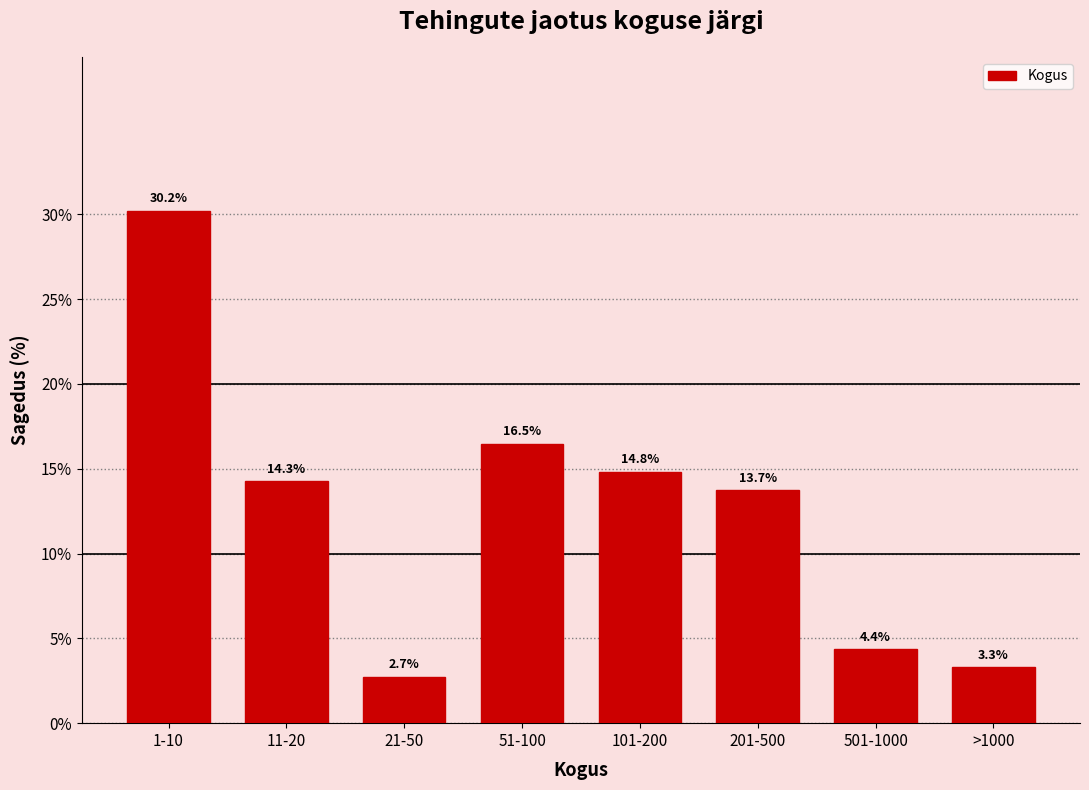

Reading left to right, extract all data points from this chart.

30.2	14.3	2.7	16.5	14.8	13.7	4.4	3.3